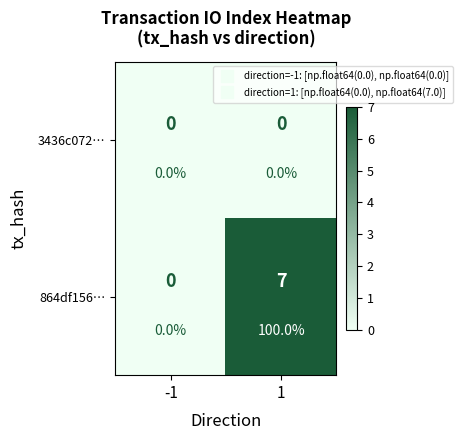

At how many categories does at least one series exceed 3?

1